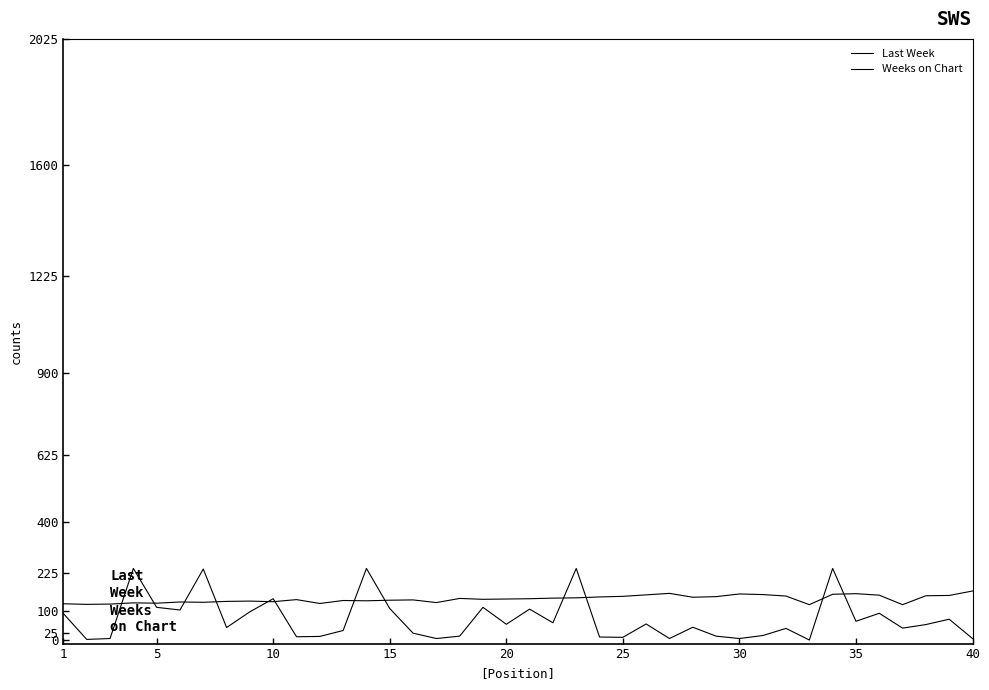

How many lines are shown in the chart?

2